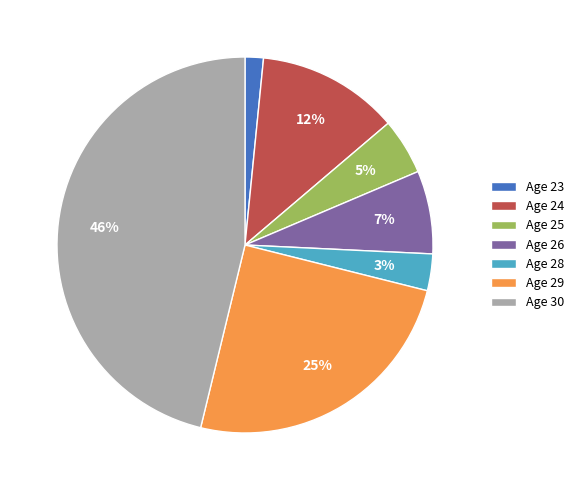

What is the largest slice in the pie chart?

Age 30